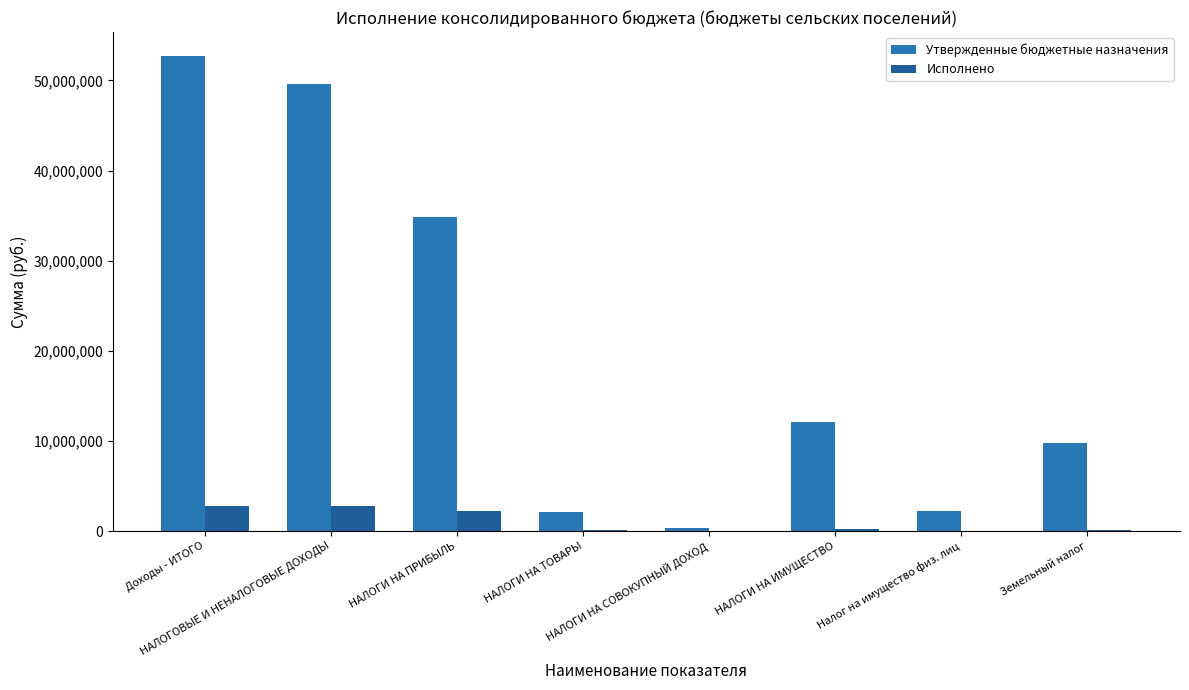

Which series has the largest range (max minus min)?

Утвержденные бюджетные назначения